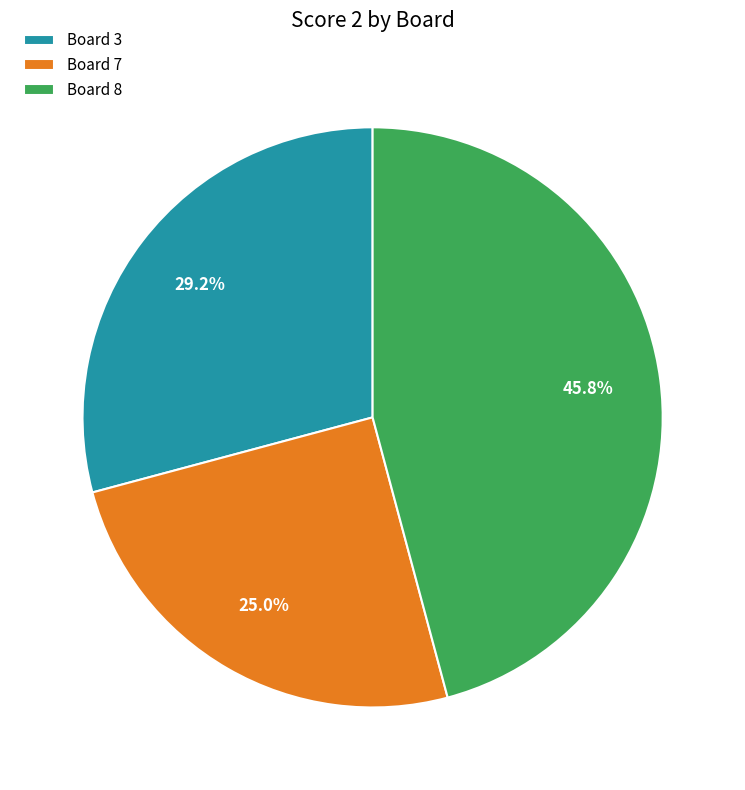

Does Board 7 represent more than half of the total?

No